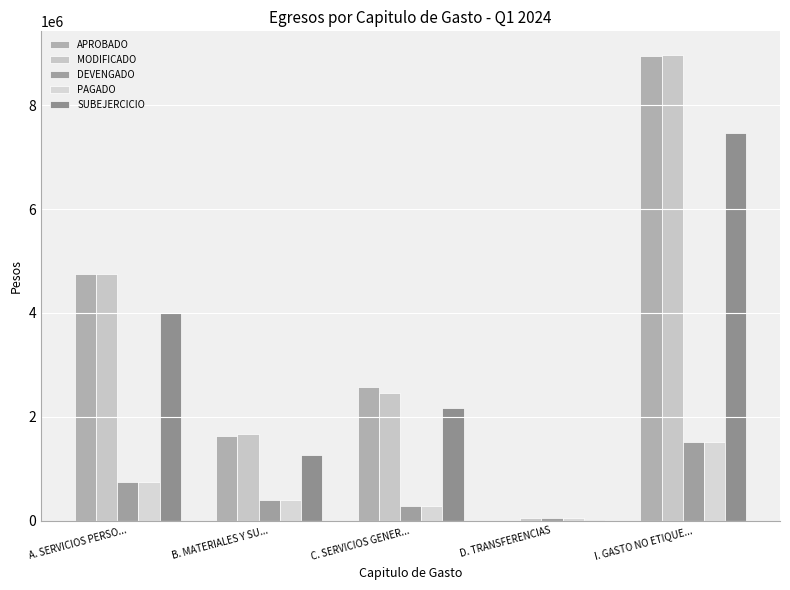

What is the total value across all series at D. TRANSFERENCIAS?

169721.0